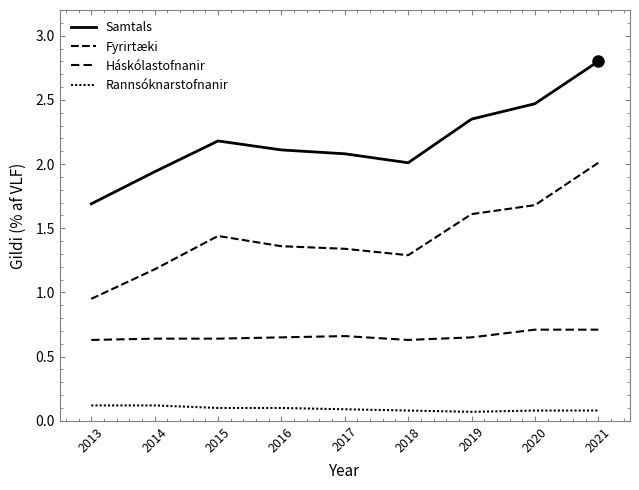

What is the minimum value for Samtals?

1.7